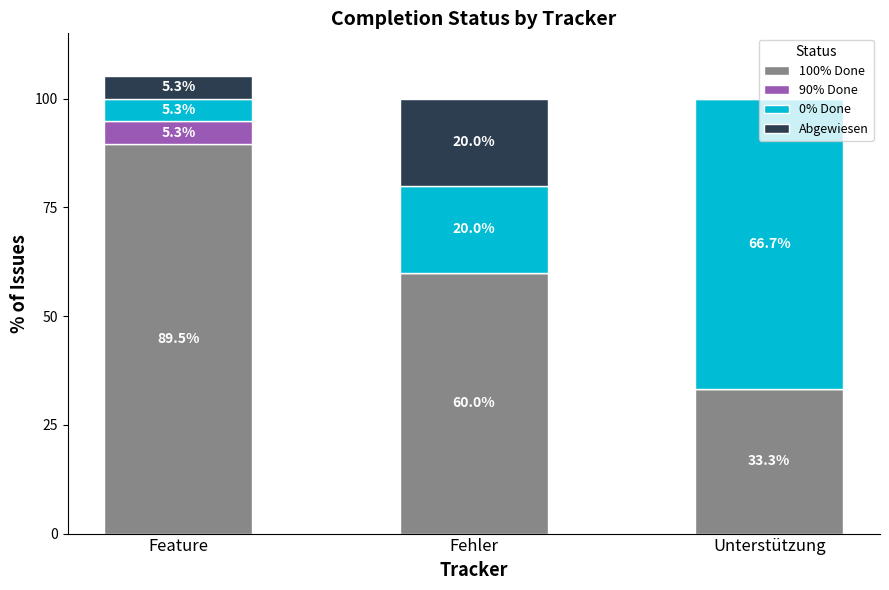

What is the total value across all series at Unterstützung?

100.0